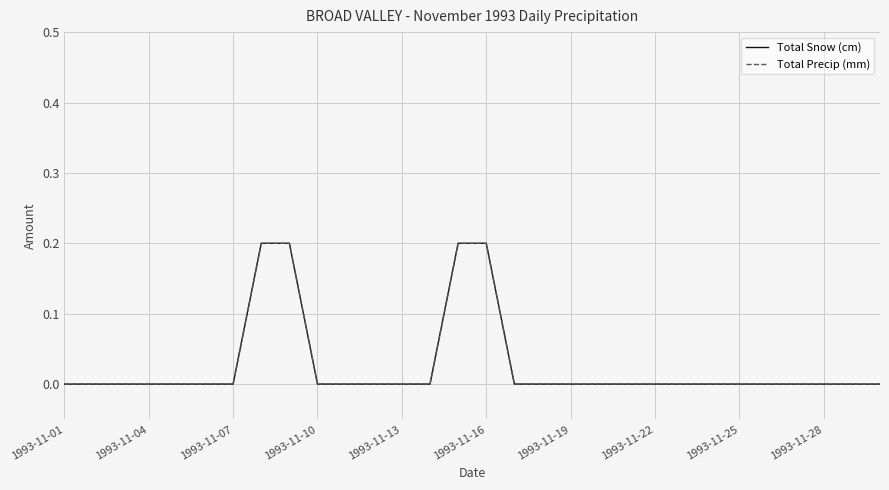

Does the chart display data point markers on the line(s)?

No